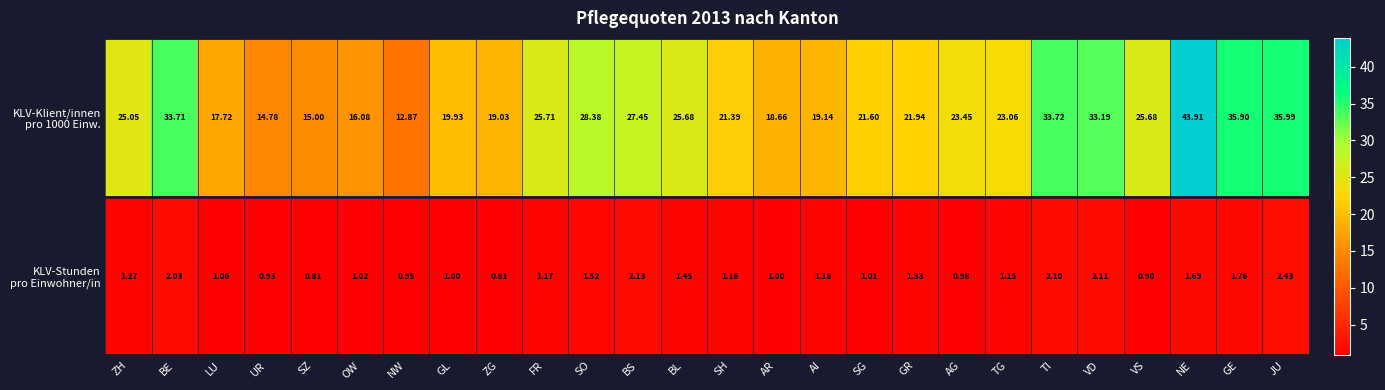

At which category is the sum across all series the highest?

NE